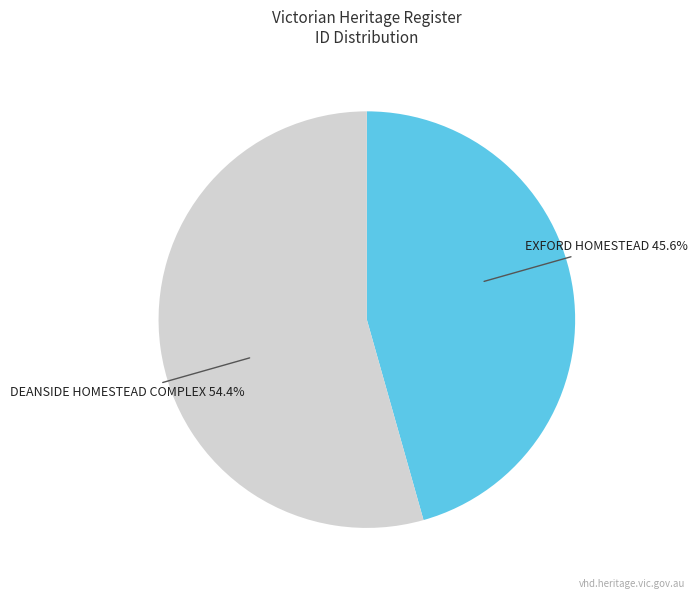

Does any single category account for the majority?

Yes